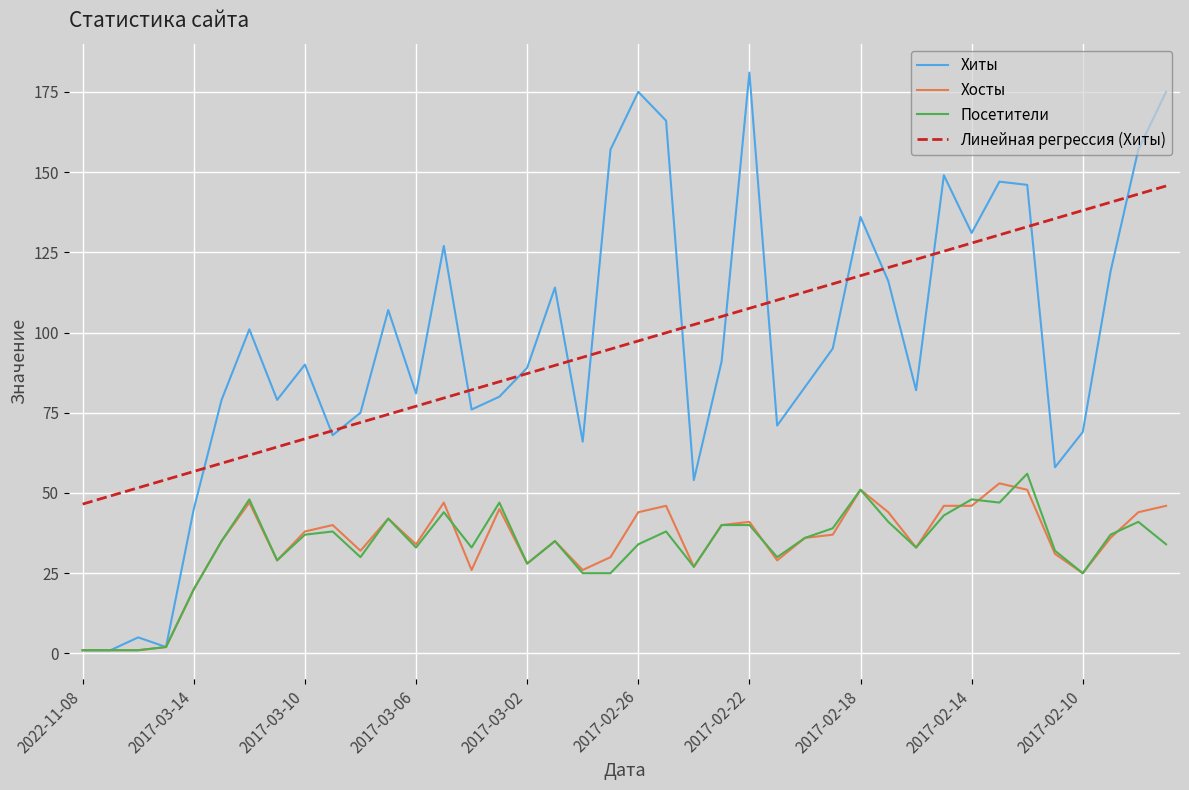

What is the minimum value for Линейная регрессия (Хиты)?

46.5